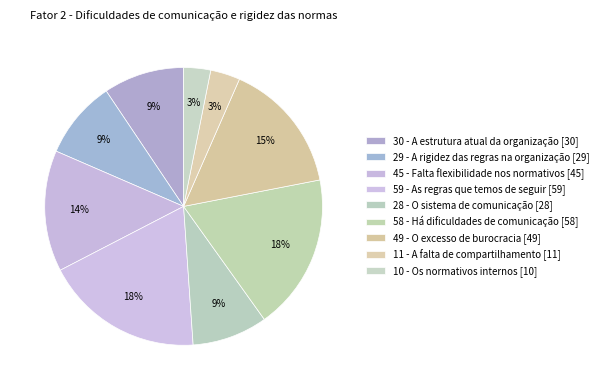

What is the smallest slice in the pie chart?

10 - Os normativos internos